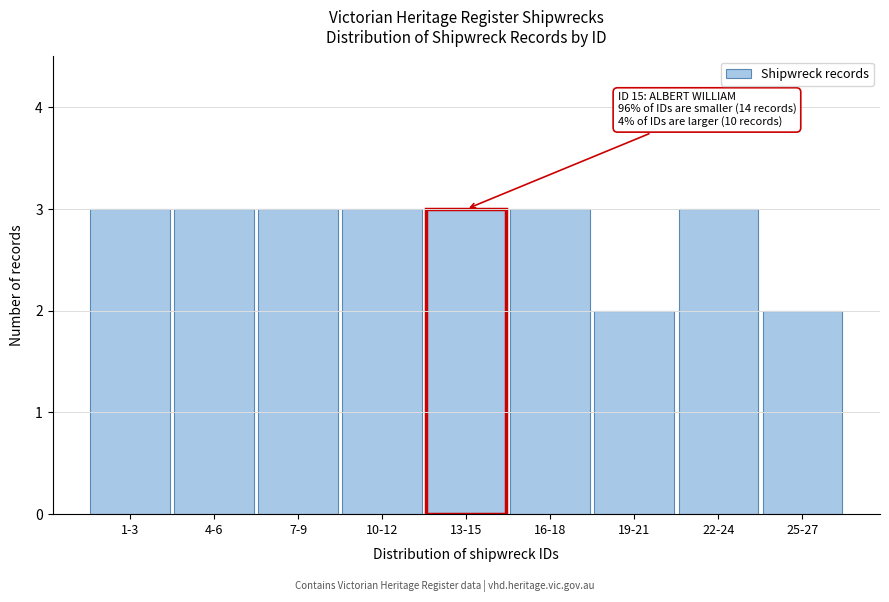

Reading left to right, transcribe all the data shown in this chart.

1-3=3	4-6=3	7-9=3	10-12=3	13-15=3	16-18=3	19-21=2	22-24=3	25-27=2